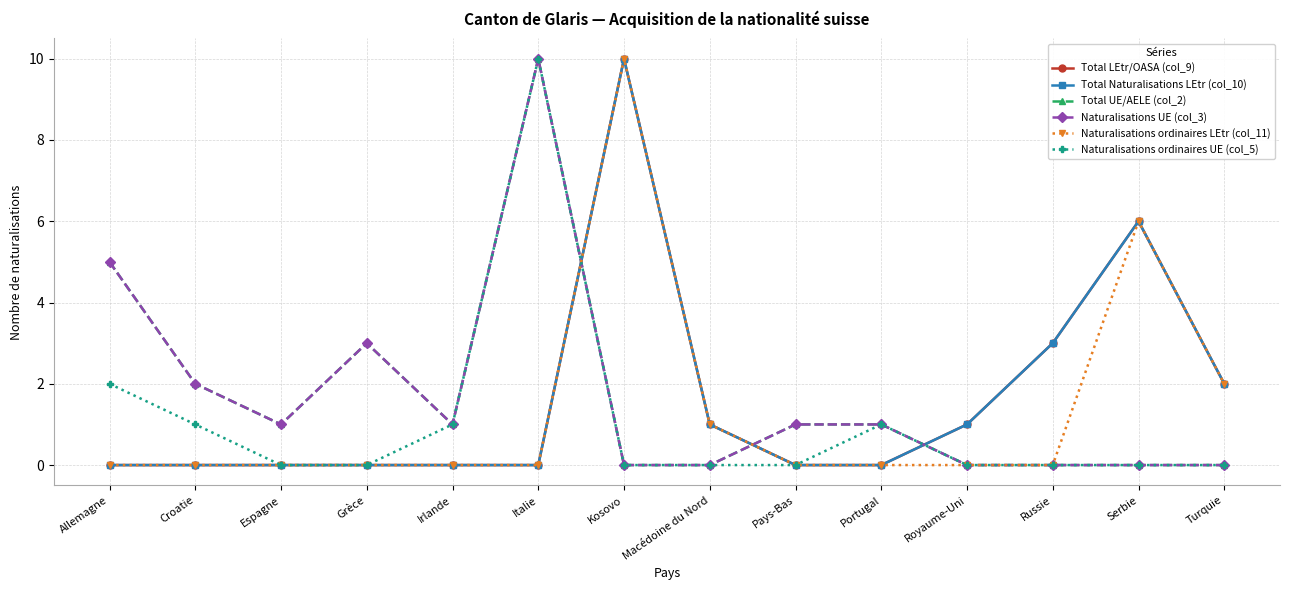

Count the Total Naturalisations LEtr (col_10) values in the range 0 to 2.

11